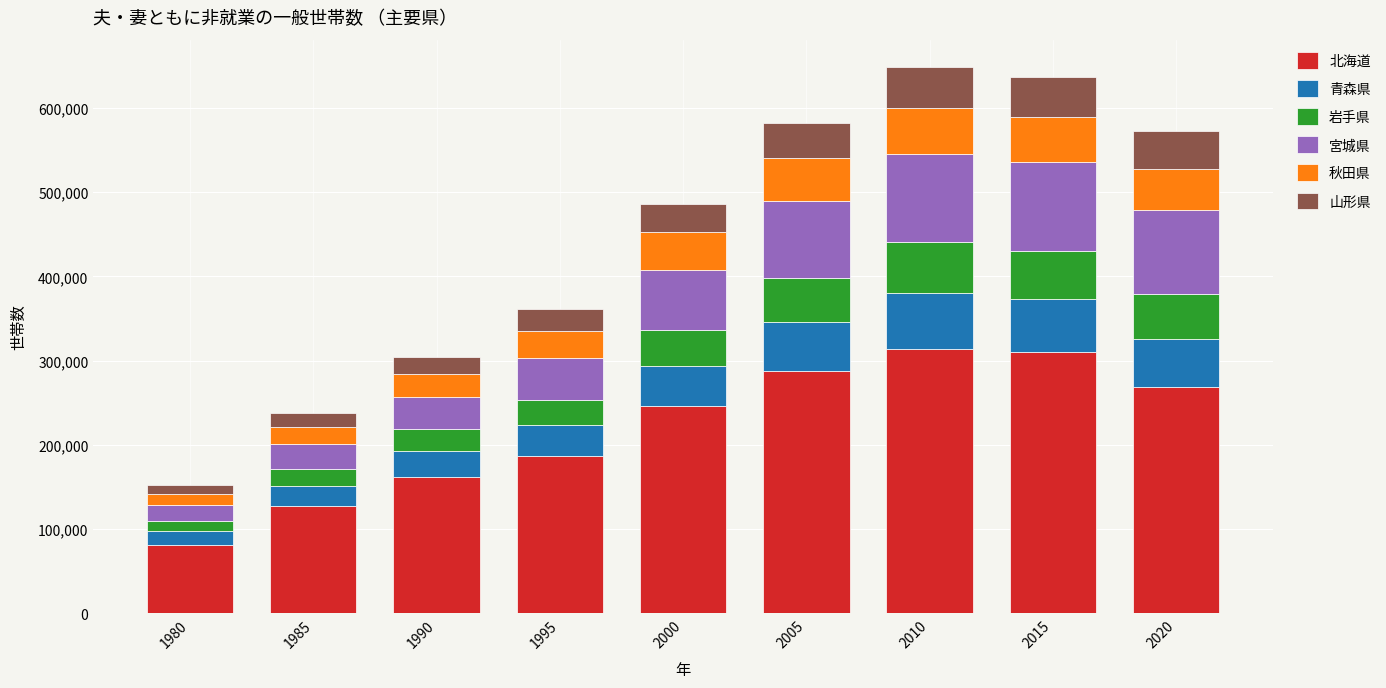

What is the total value across all series at 2010?

648647